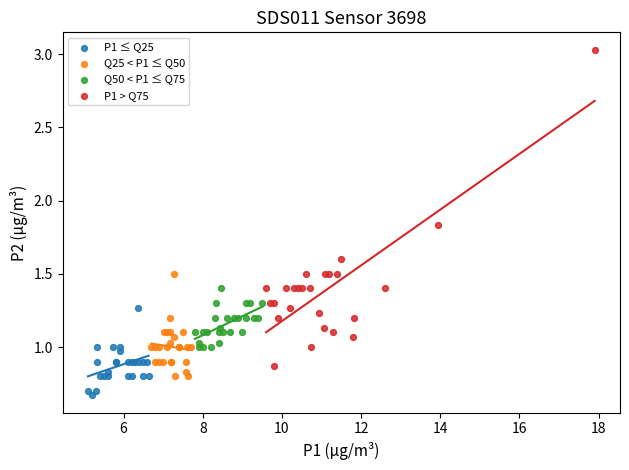

What are all the series names shown in the legend?

P1 ≤ Q25, Q25 < P1 ≤ Q50, Q50 < P1 ≤ Q75, P1 > Q75